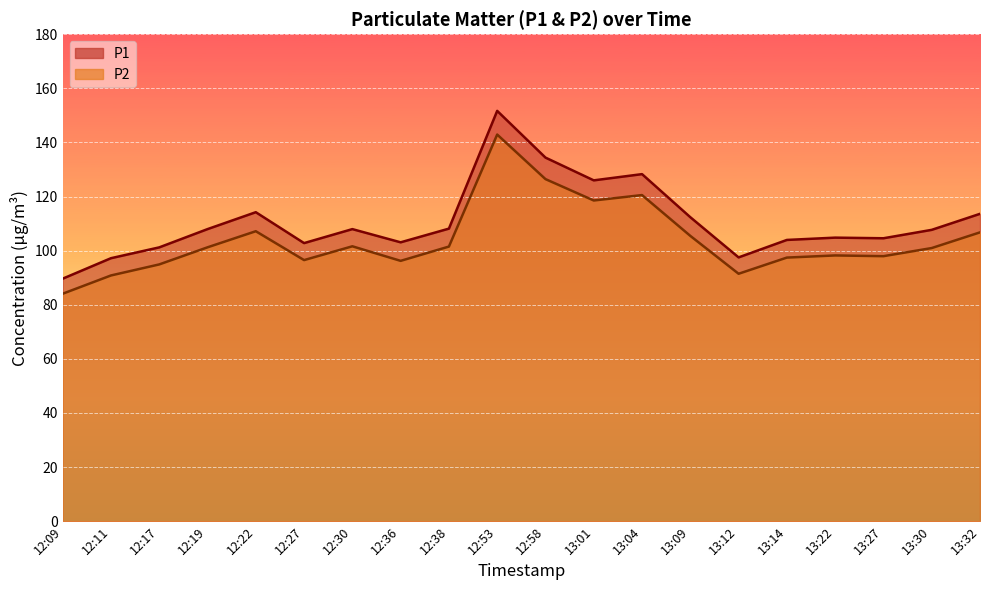

Reading left to right, transcribe all the data shown in this chart.

P1: 89.6	97.2	101.2	108.0	114.2	102.8	108.0	103.1	108.1	151.7	134.4	126.0	128.3	112.3	97.5	104.0	104.8	104.6	107.7	113.6
P2: 84.1	90.8	94.9	101.2	107.2	96.5	101.6	96.2	101.5	142.9	126.4	118.5	120.5	105.5	91.5	97.4	98.2	98.0	101.0	106.8